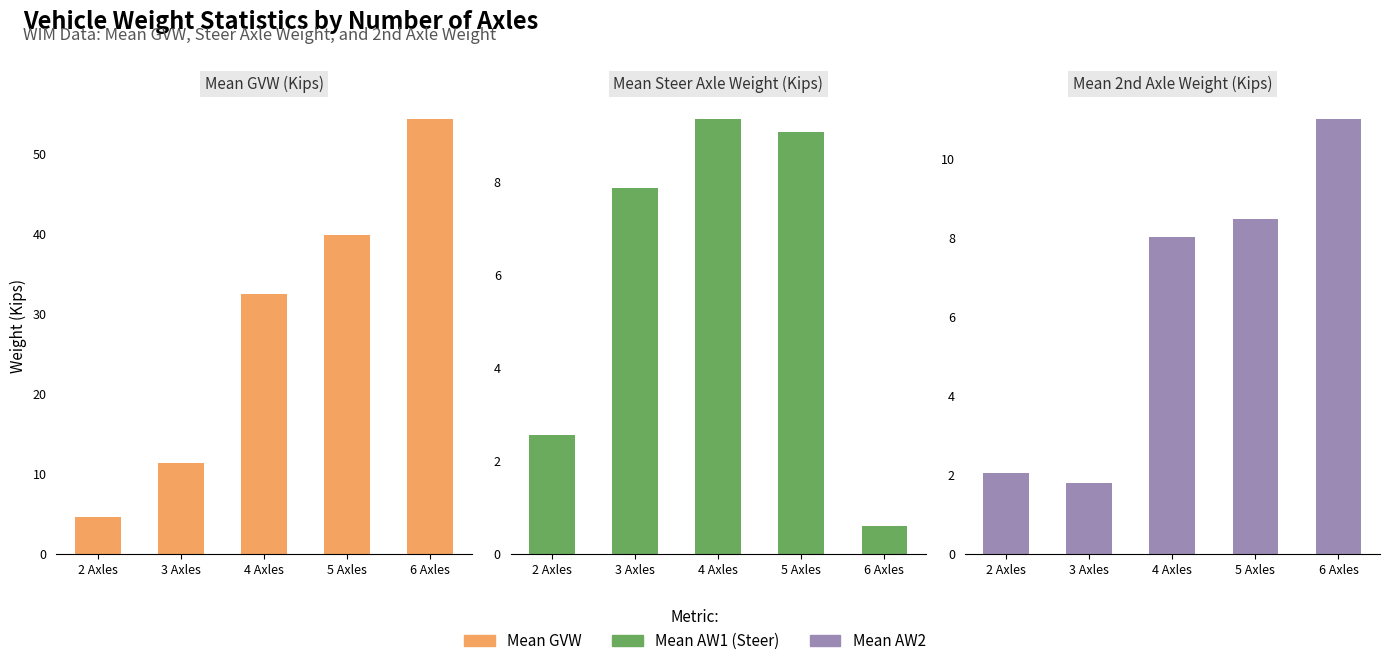

List the labels in order of AW1 value, largest first.

4 Axles, 5 Axles, 3 Axles, 2 Axles, 6 Axles